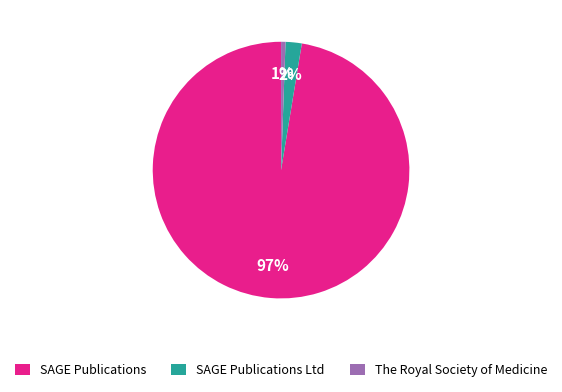

Is it true that The Royal Society of Medicine is 10% of the pie?

False